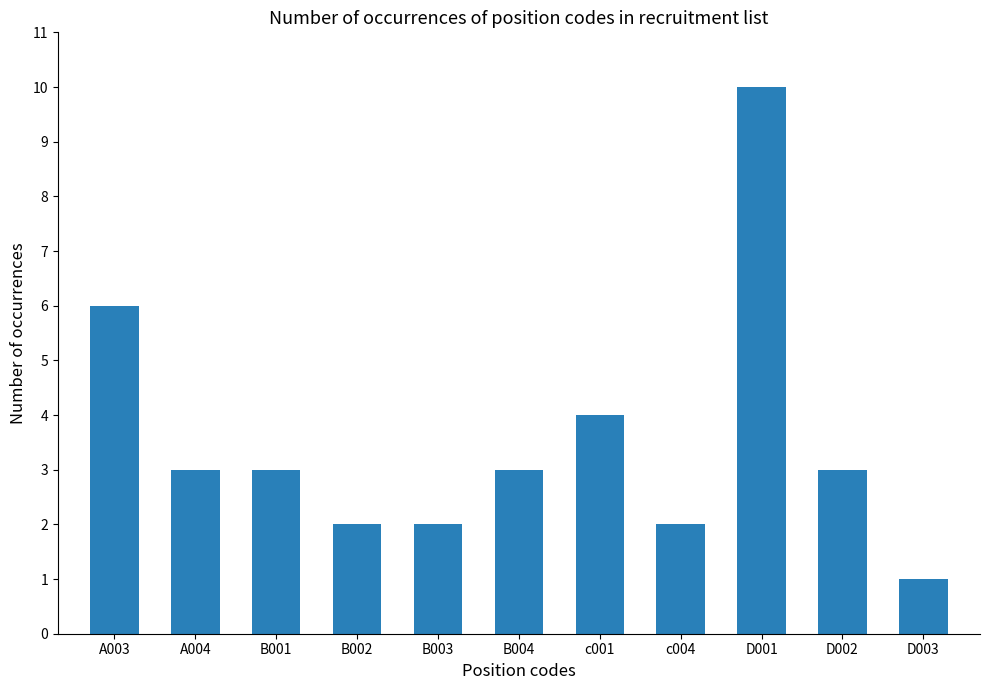

What is the smallest value displayed?

1